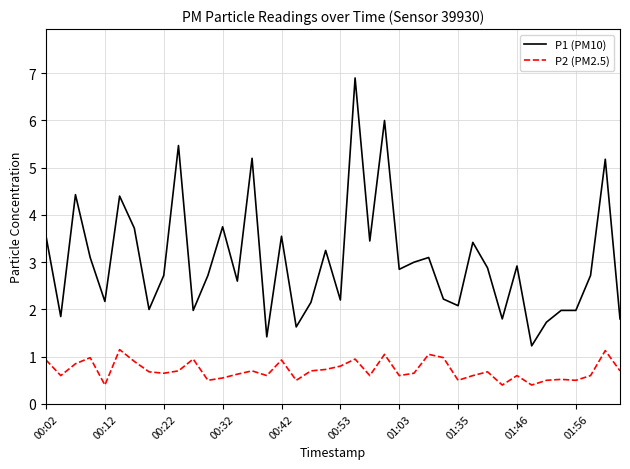

List the series in order of their peak value, lowest first.

P2 (PM2.5), P1 (PM10)